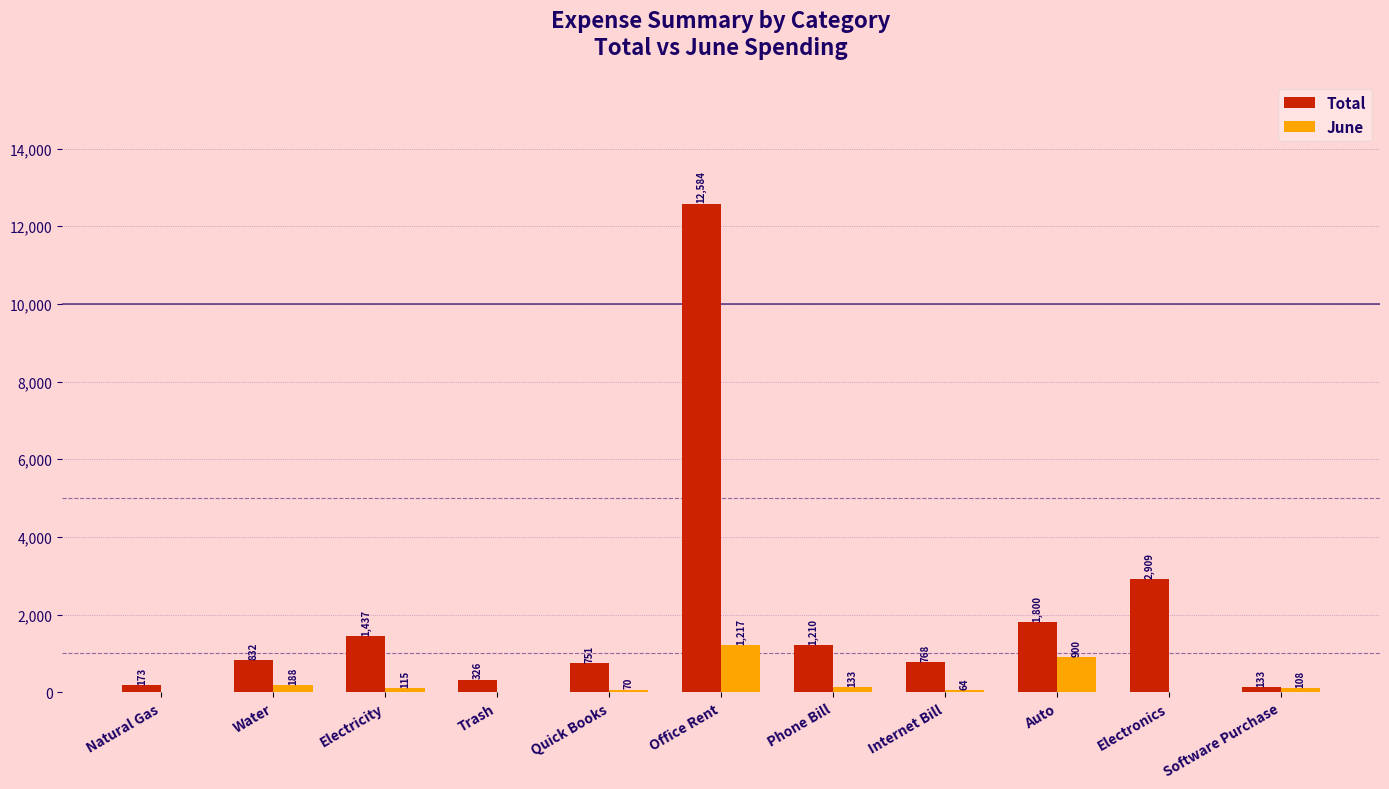

What is the highest value of the June series?

1216.8